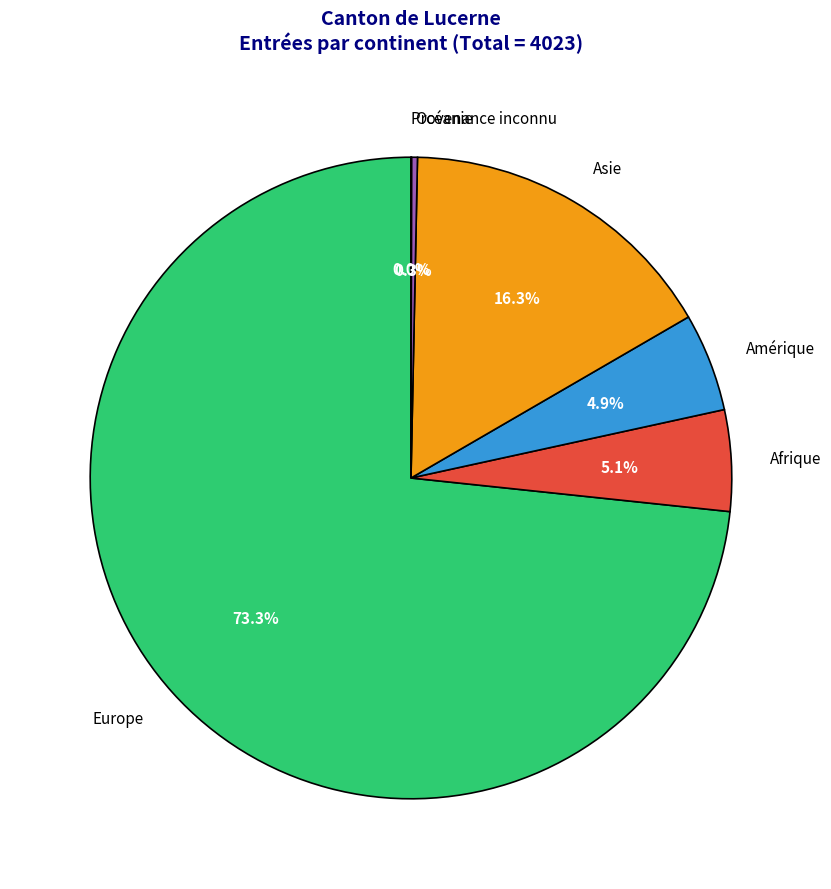

What is the ratio of the value at Afrique to the value at Asie?

0.3